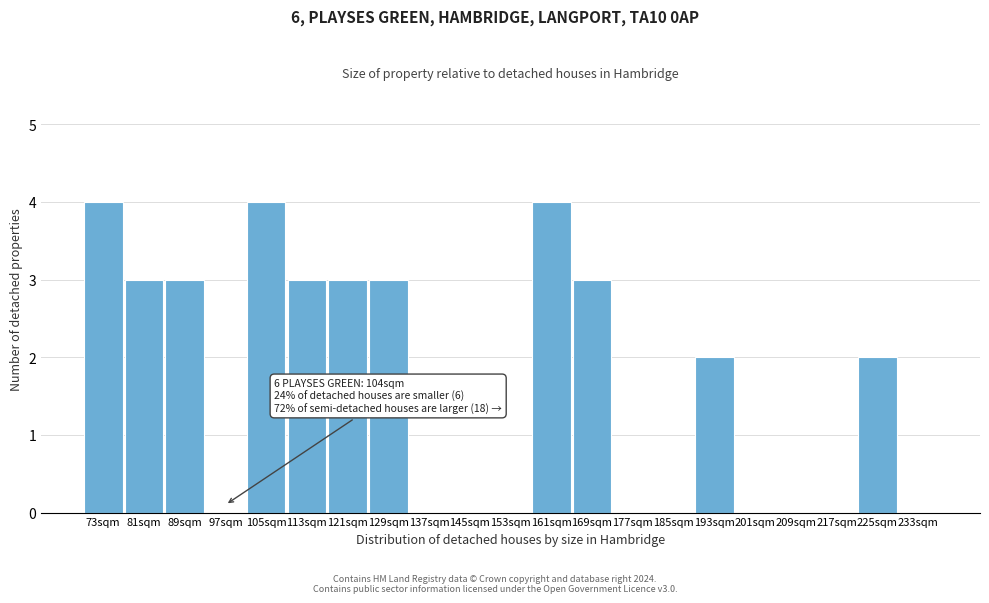

Reading left to right, what are all the values shown in this chart?

73sqm=4	81sqm=3	89sqm=3	97sqm=0	105sqm=4	113sqm=3	121sqm=3	129sqm=3	137sqm=0	145sqm=0	153sqm=0	161sqm=4	169sqm=3	177sqm=0	185sqm=0	193sqm=2	201sqm=0	209sqm=0	217sqm=0	225sqm=2	233sqm=0